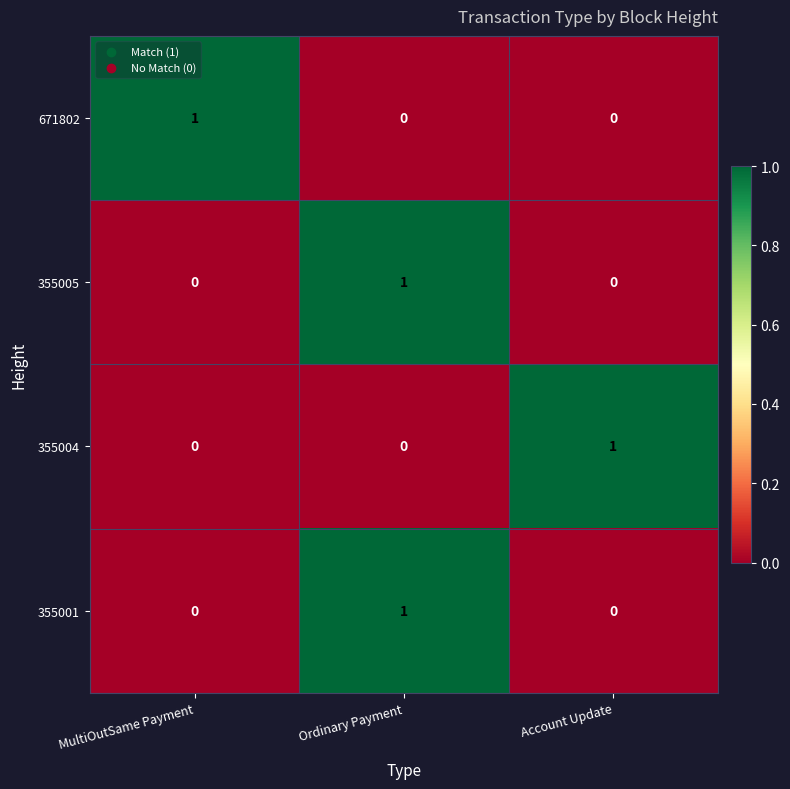

True or false: 355001 has a value of 1 at MultiOutSame Payment.

False